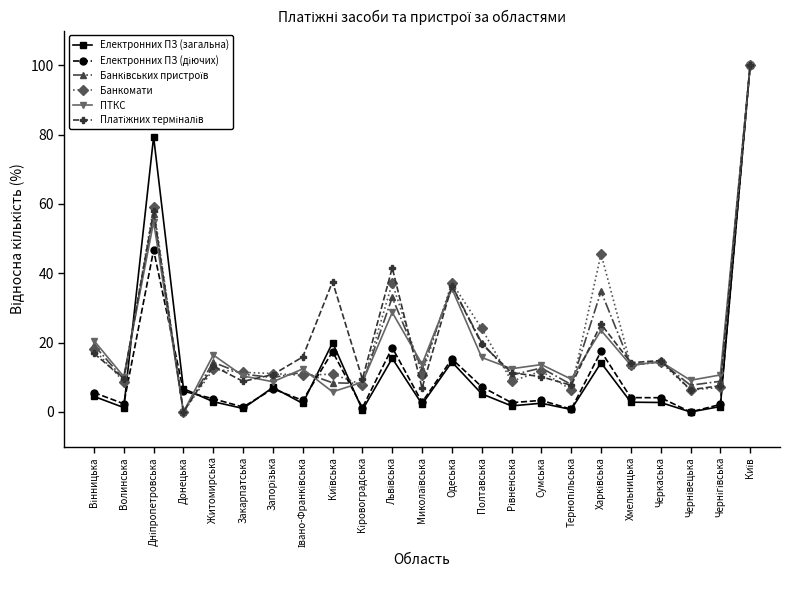

What is the maximum value shown in the chart?

100.0